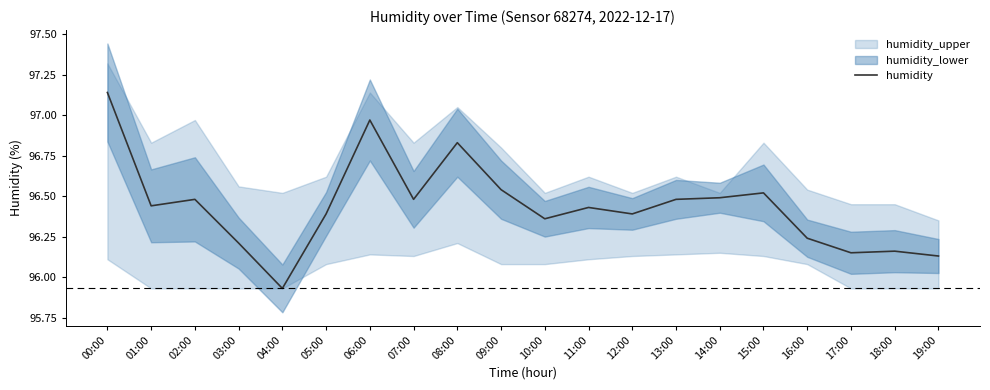

What is the value of the 20th point from the left?

96.1